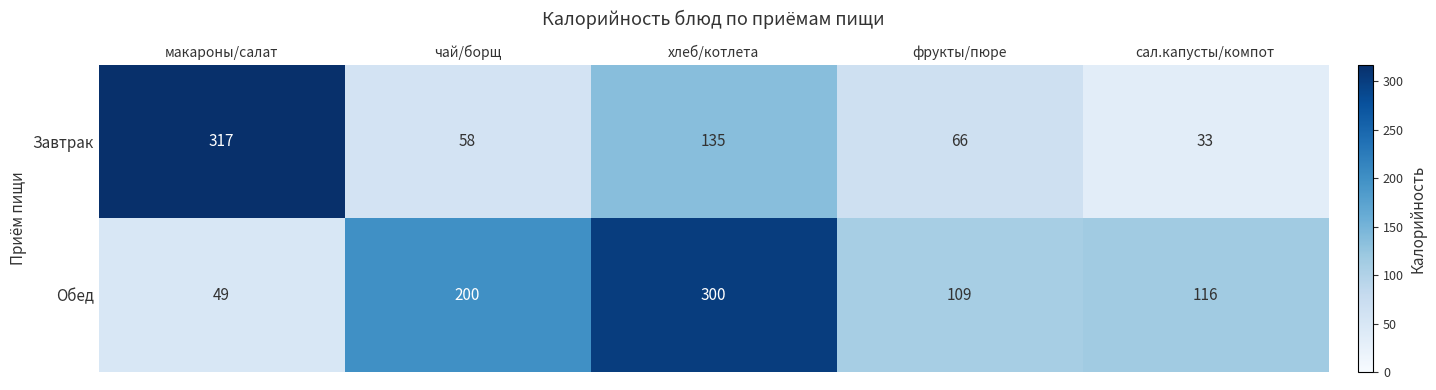

Is it true that Завтрак equals 66 at фрукты/пюре?

True